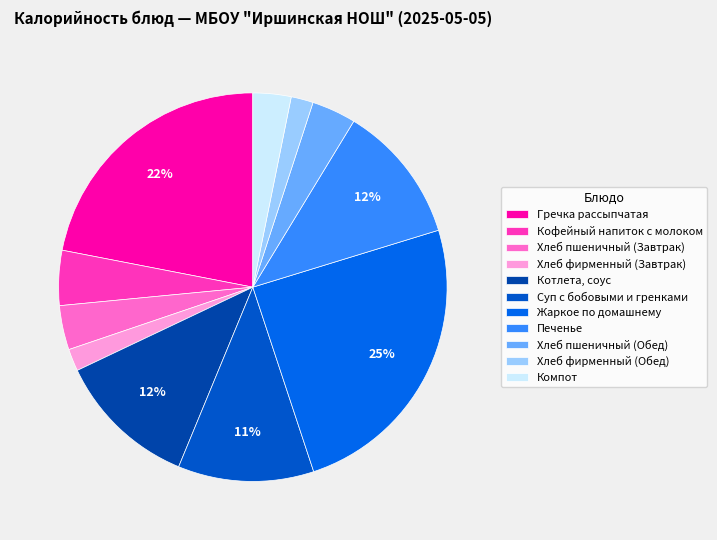

To the nearest percent, what is the combined percentage of Кофейный напиток с молоком and Гречка рассыпчатая?

27%